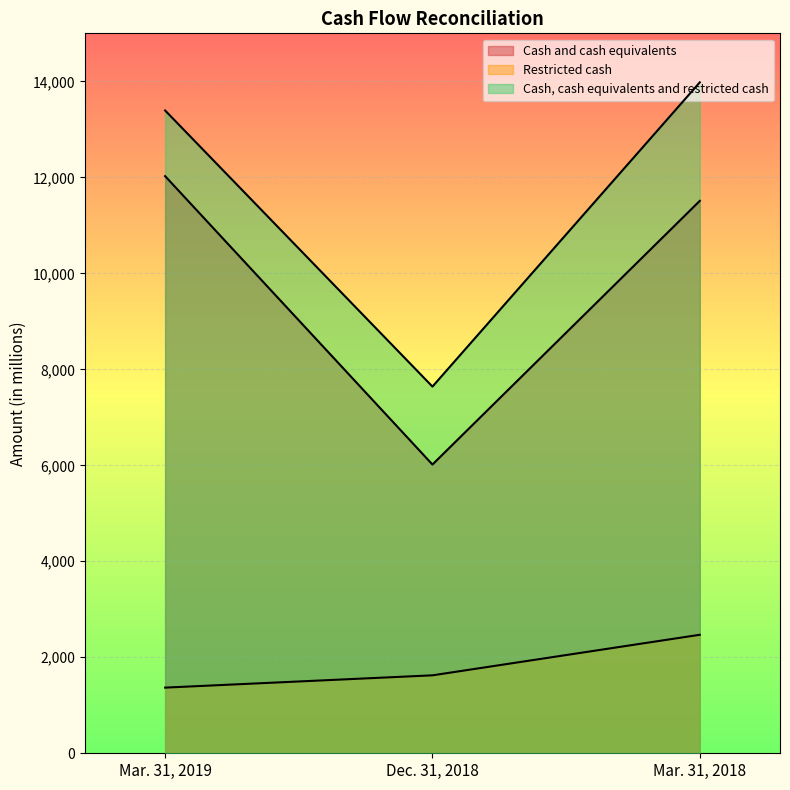

Does the chart display data point markers on the line(s)?

No